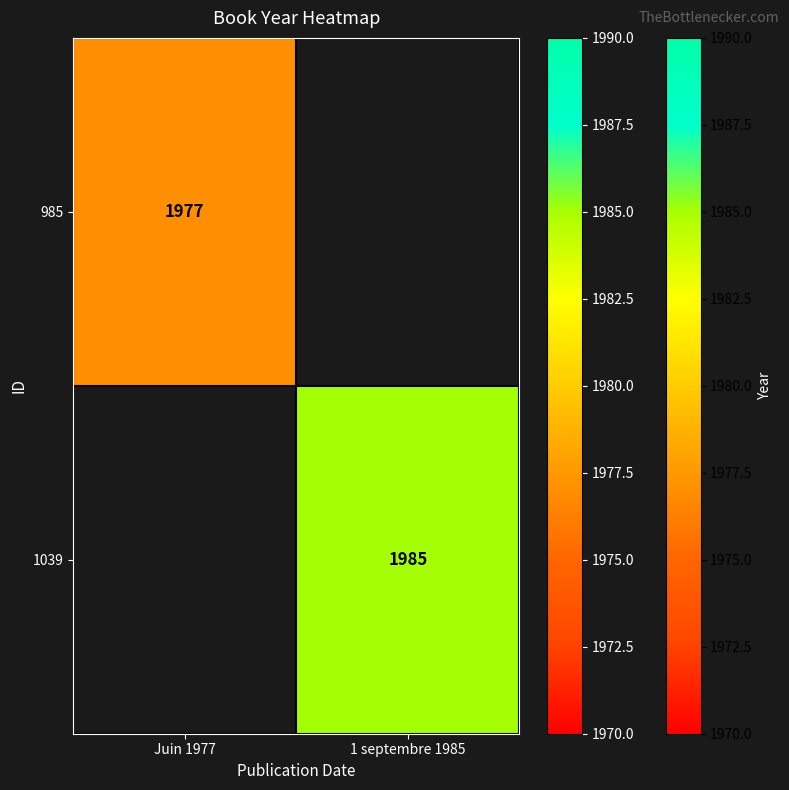

The 1039 series shows 3137 at 1 septembre 1985. True or false?

False